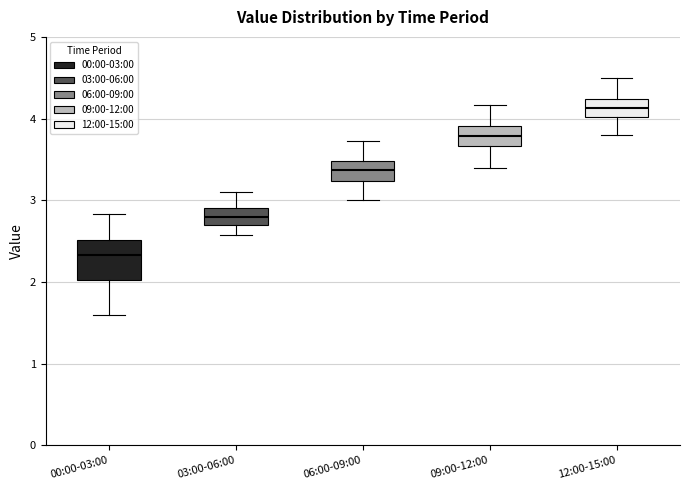

Reading left to right, read every box against the y-axis: the position of its median line, the range the box covers, and the ends of its whiskers. The values are not printed on the chart, so give them approximately, as read against the axis.

00:00-03:00: median 2.3, box 2.0 to 2.5, whiskers 1.6 to 2.8
03:00-06:00: median 2.8, box 2.7 to 2.9, whiskers 2.6 to 3.1
06:00-09:00: median 3.4, box 3.2 to 3.5, whiskers 3.0 to 3.7
09:00-12:00: median 3.8, box 3.7 to 3.9, whiskers 3.4 to 4.2
12:00-15:00: median 4.1, box 4.0 to 4.2, whiskers 3.8 to 4.5